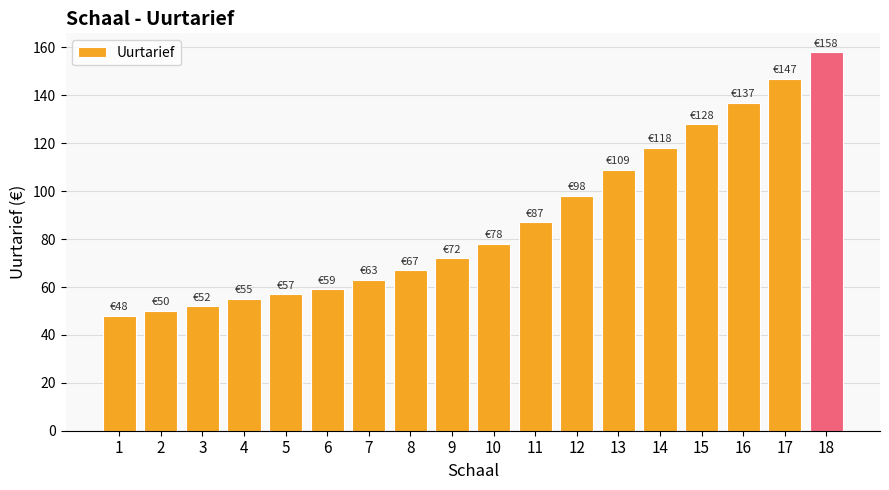

Reading left to right, extract all data points from this chart.

1=48	2=50	3=52	4=55	5=57	6=59	7=63	8=67	9=72	10=78	11=87	12=98	13=109	14=118	15=128	16=137	17=147	18=158